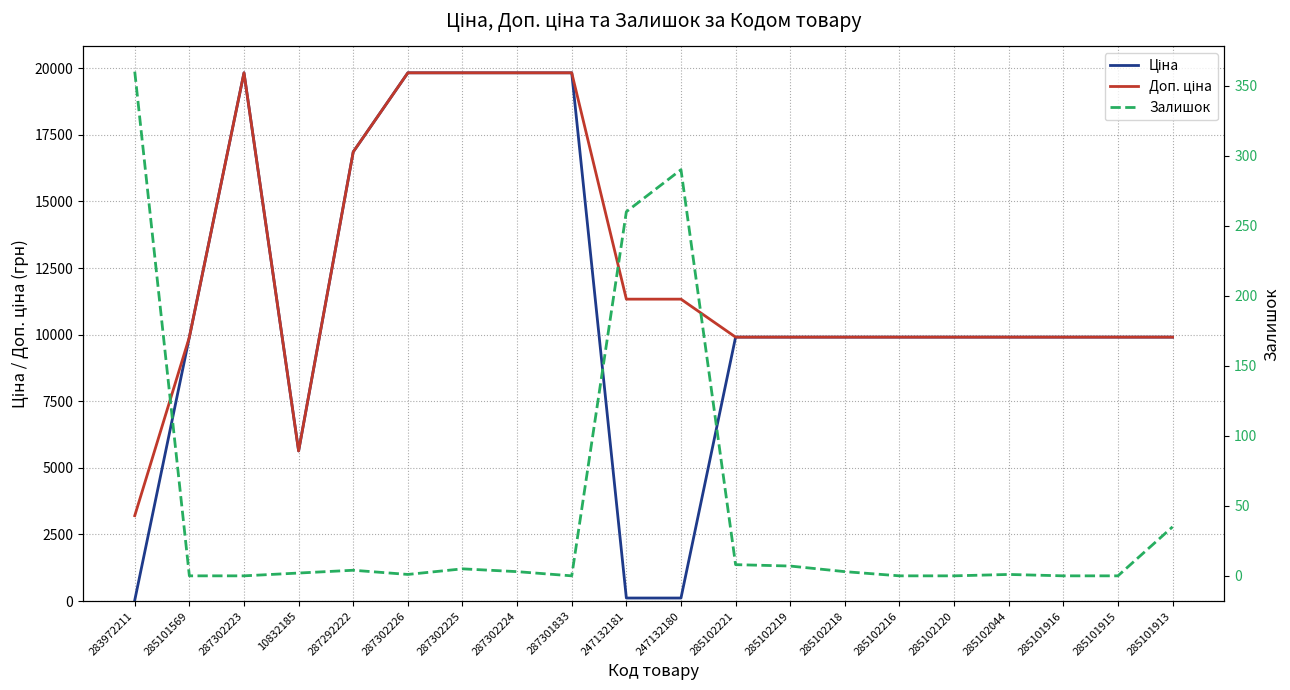

At 247132180, list the series in order from smallest to largest.

Ціна, Залишок, Доп. ціна